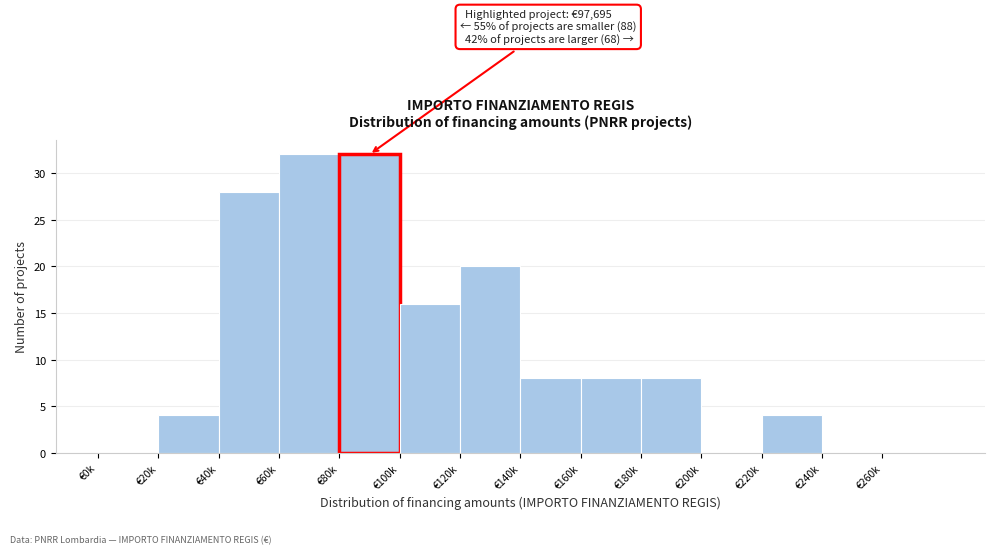

Reading left to right, transcribe all the data shown in this chart.

€0k=0	€20k=4	€40k=28	€60k=32	€80k=32	€100k=16	€120k=20	€140k=8	€160k=8	€180k=8	€200k=0	€220k=4	€240k=0	€260k=0